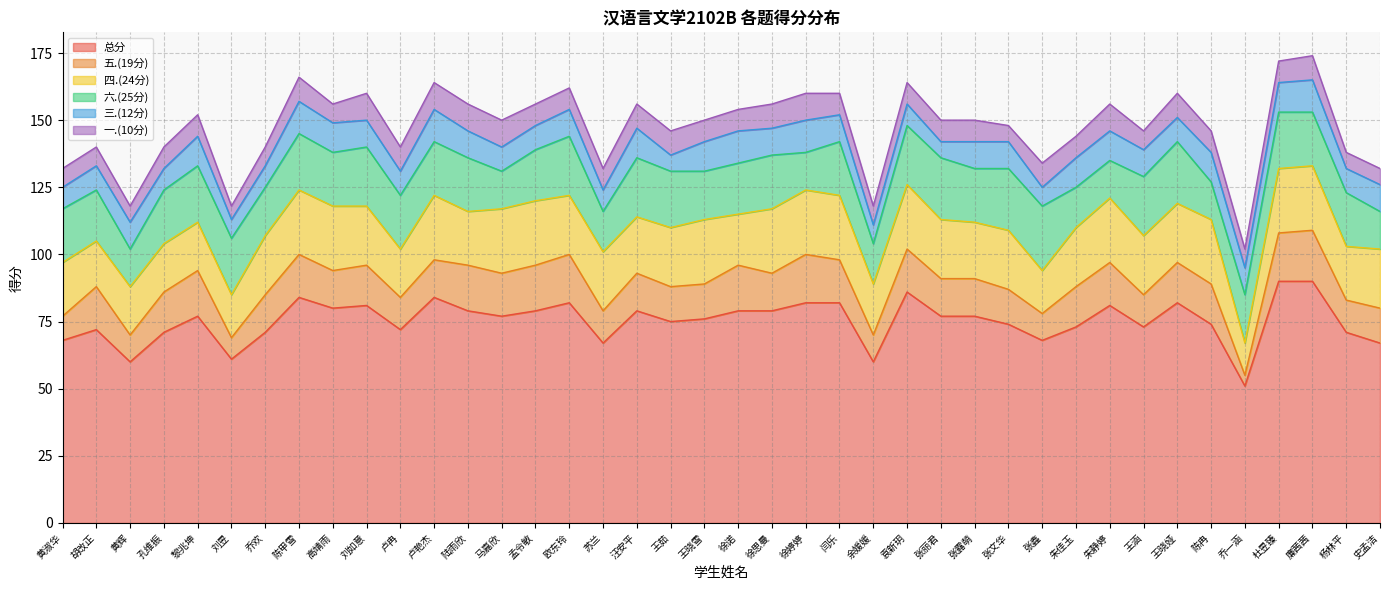

What is the difference between the 三.(12分) values at 苏兰 and 刘如意?

2